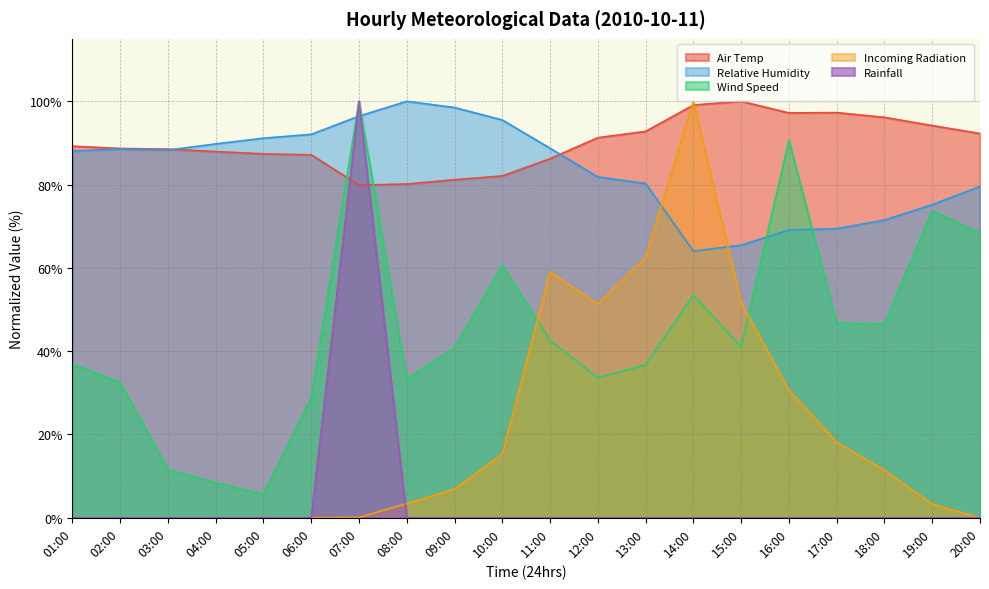

What is the label of the 20th point from the left?

20:00